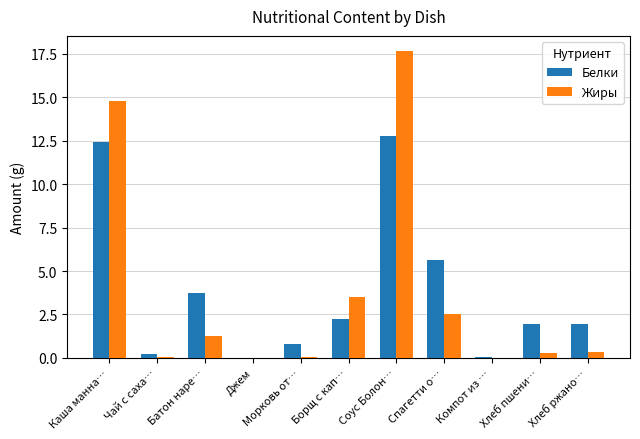

Is the value of Жиры at Спагетти о… greater than the value of Белки at Хлеб ржано…?

Yes